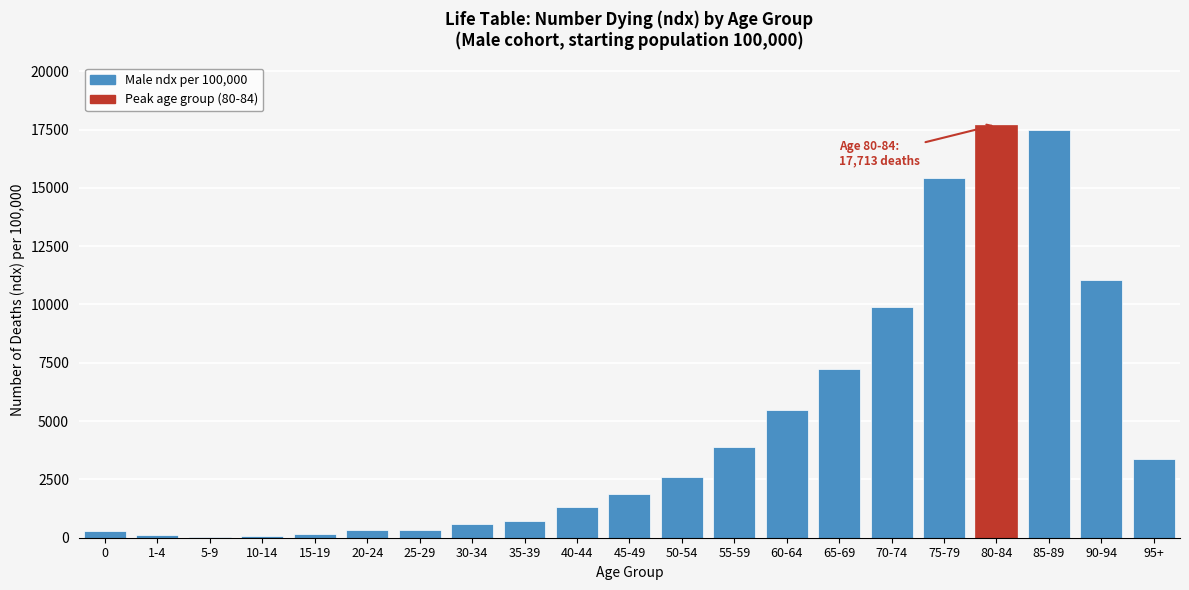

At which label is the value closest to 8879?

70-74